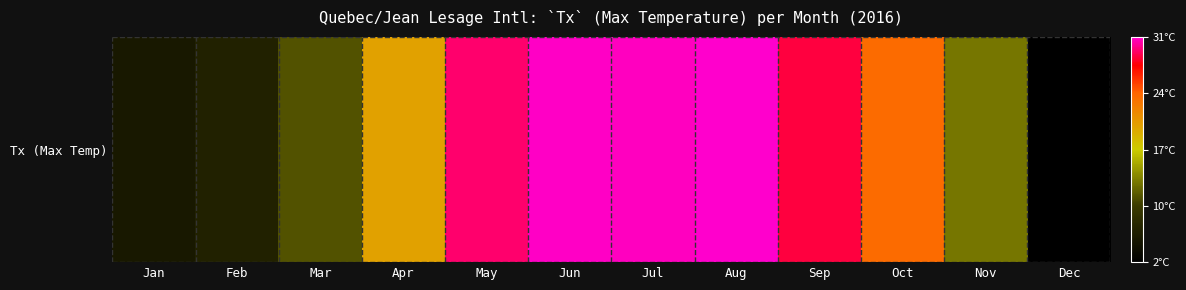

Reading left to right, list all the values displayed in this chart.

Jan=5.3	Feb=6.4	Mar=10.7	Apr=19.5	May=29.1	Jun=30.6	Jul=30.5	Aug=30.8	Sep=28.3	Oct=23.3	Nov=12.4	Dec=2.4